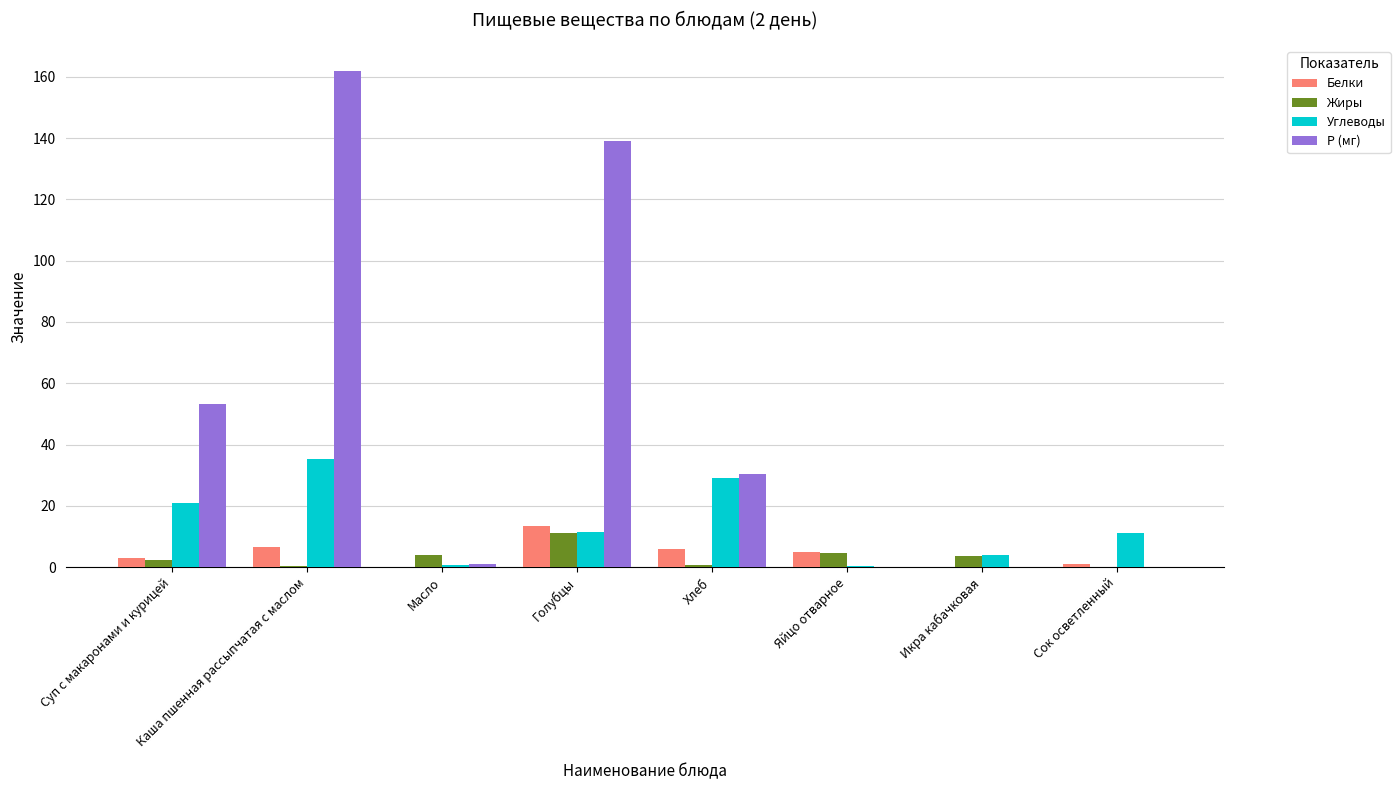

Which series has the widest spread of values?

Р (мг)